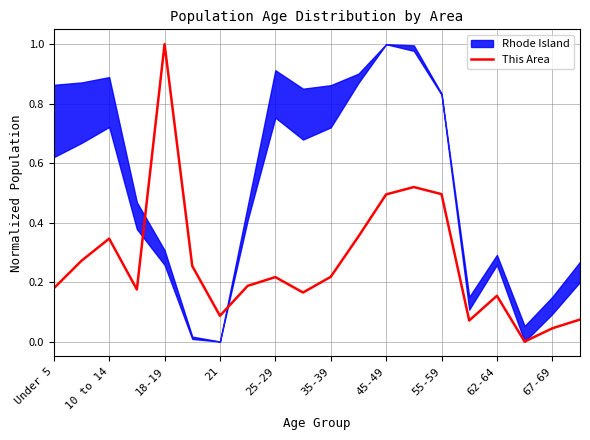

Does the chart display data point markers on the line(s)?

No